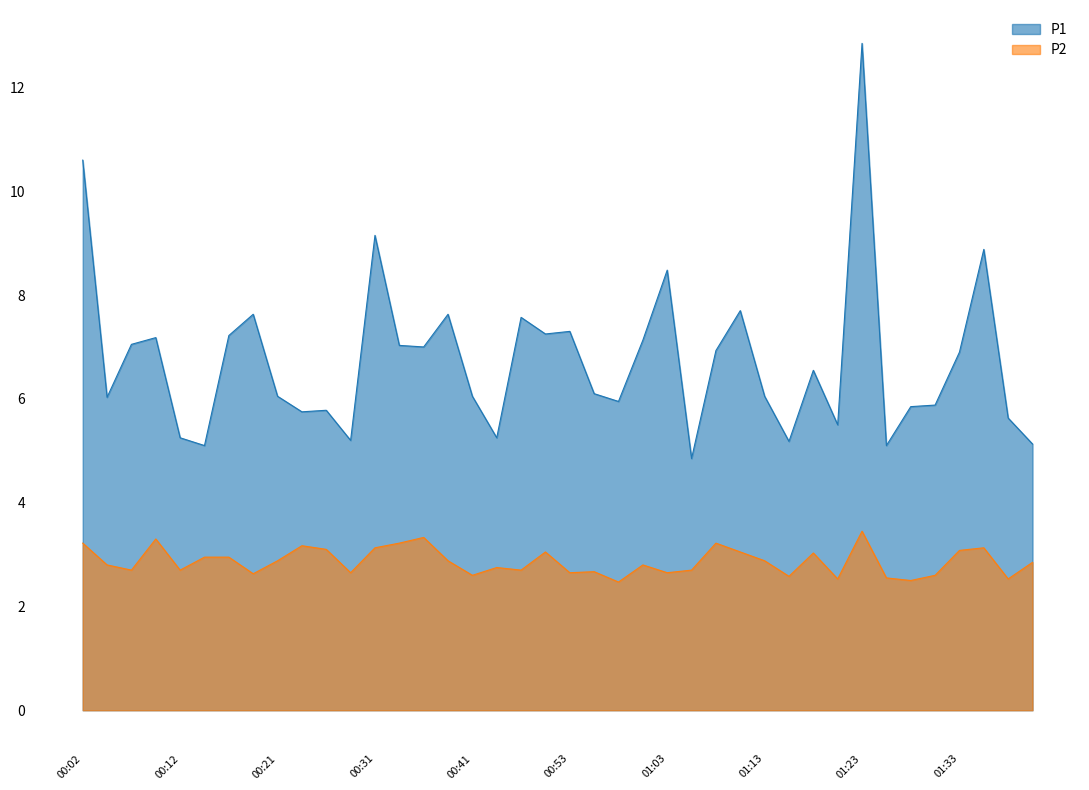

At 00:46, list the series in order from largest to smallest.

P1, P2